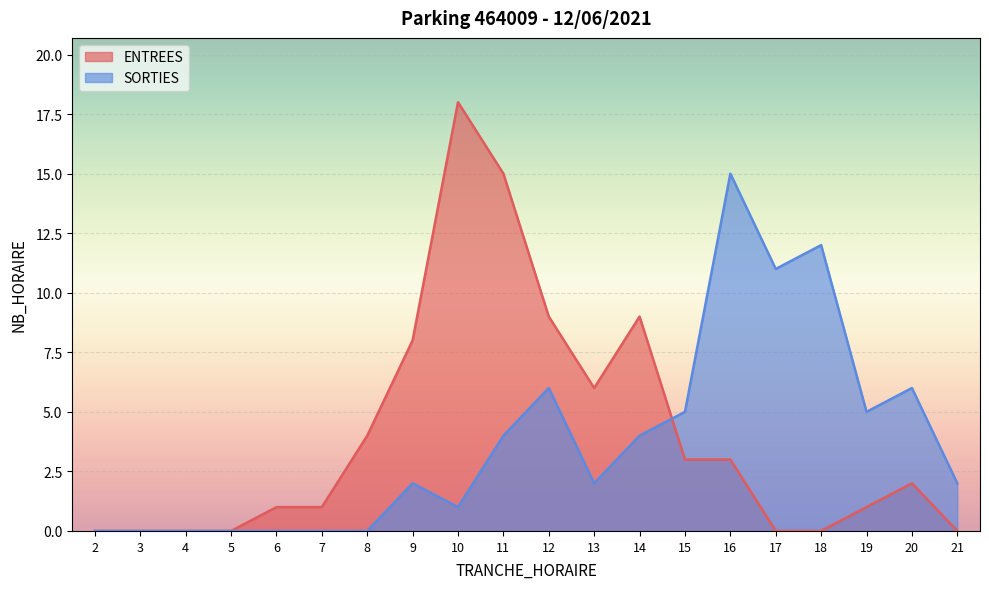

True or false: ENTREES and SORTIES intersect in this chart.

True